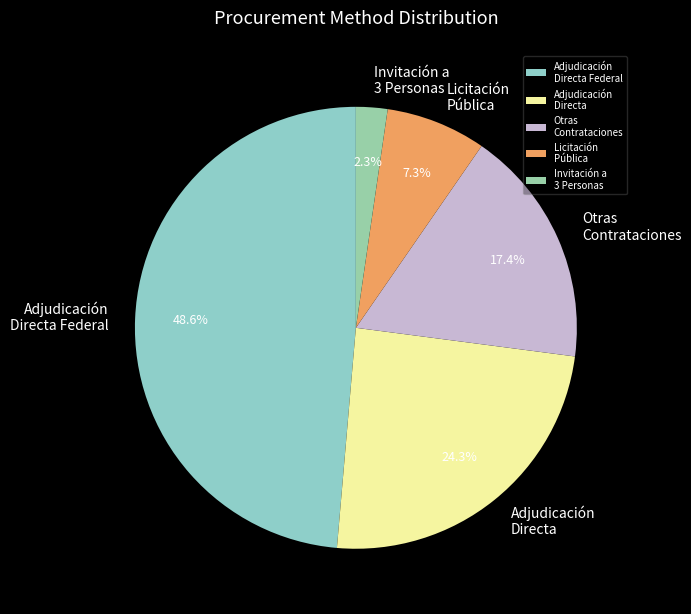

What is the ratio of the value at Invitación a 3 Personas to the value at Licitación Pública?

0.3